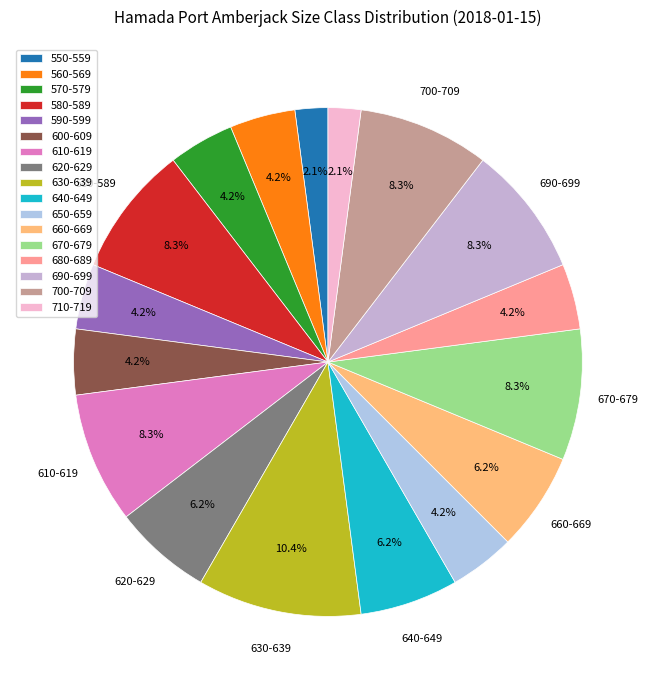

Which slice is the smallest?

550-559